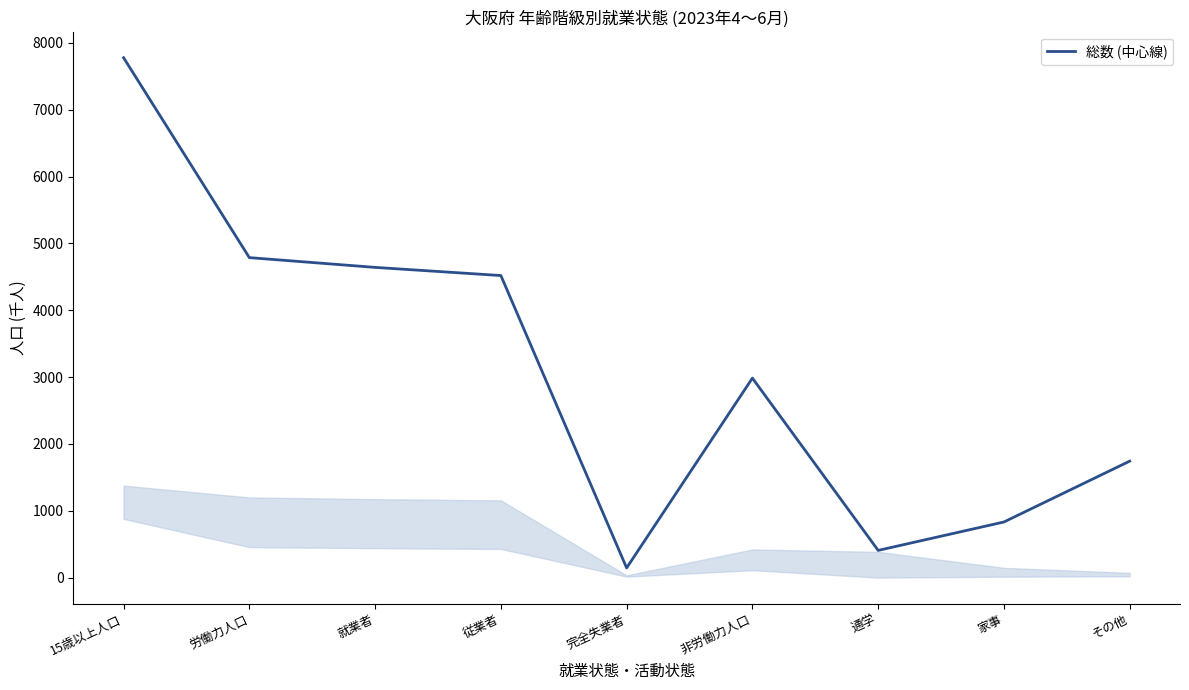

At which category does the chart reach its minimum across all series?

完全失業者